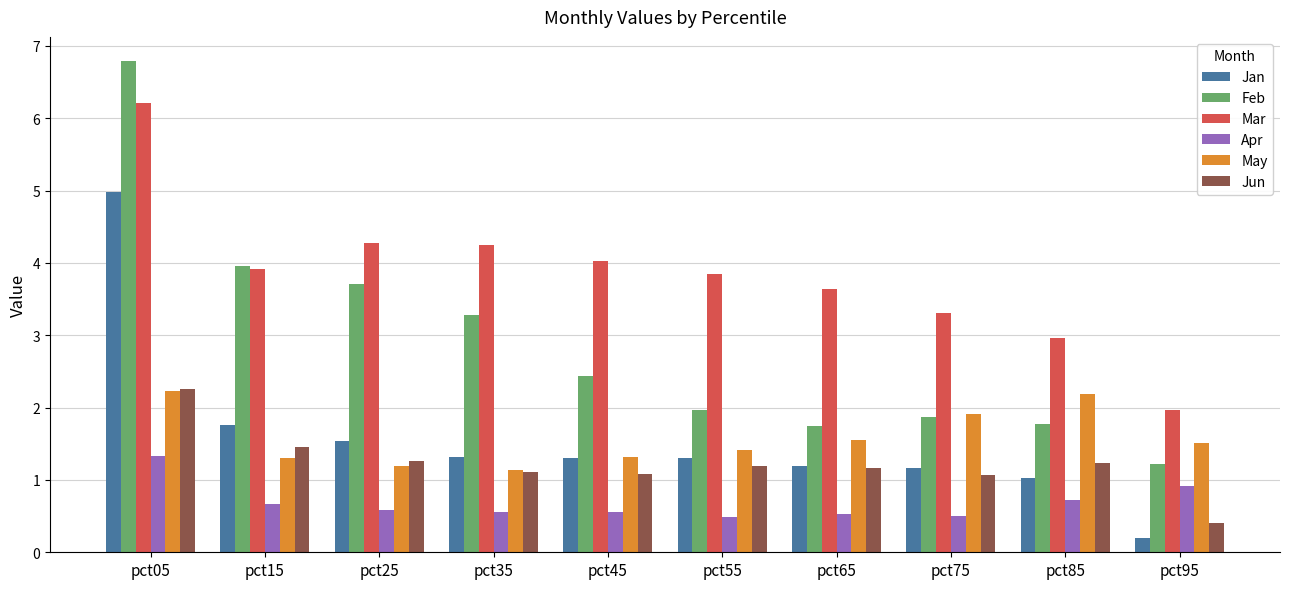

What is the value of the Jun bar at the 6th from the left?

1.2